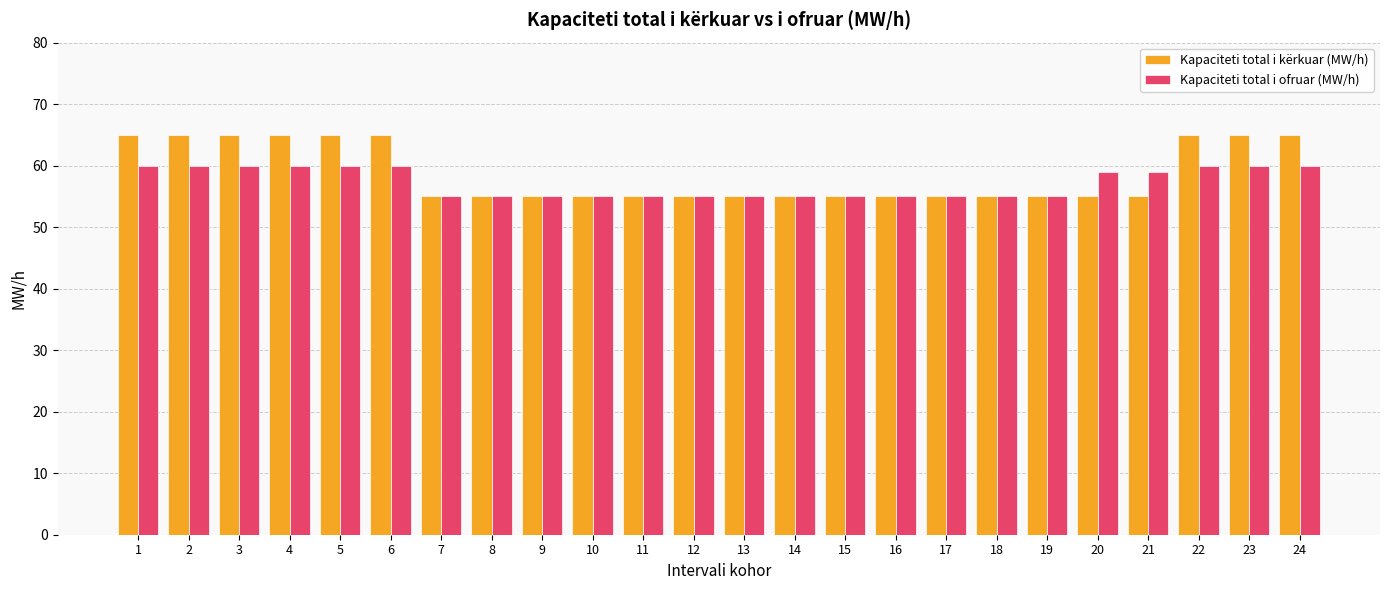

List the series in order of their peak value, highest first.

Kapaciteti total i kërkuar (MW/h), Kapaciteti total i ofruar (MW/h)